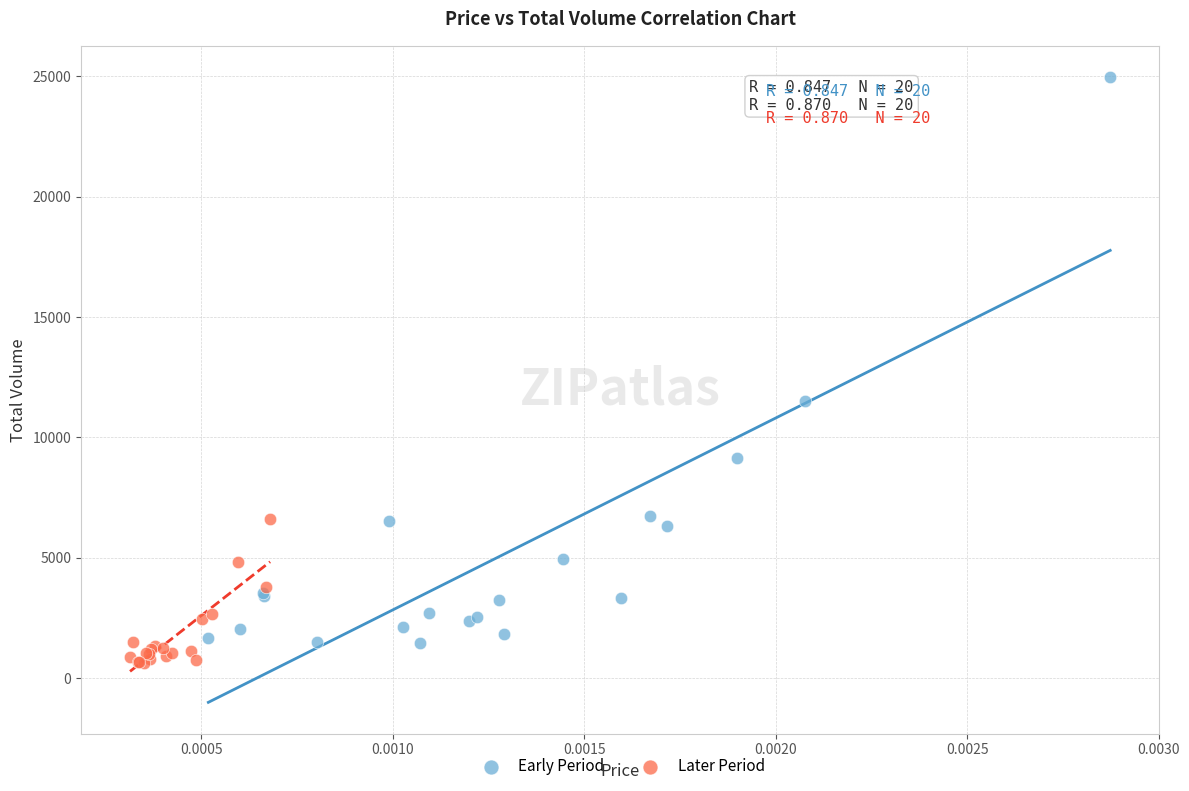

Which series contains the highest Y value?

Early Period